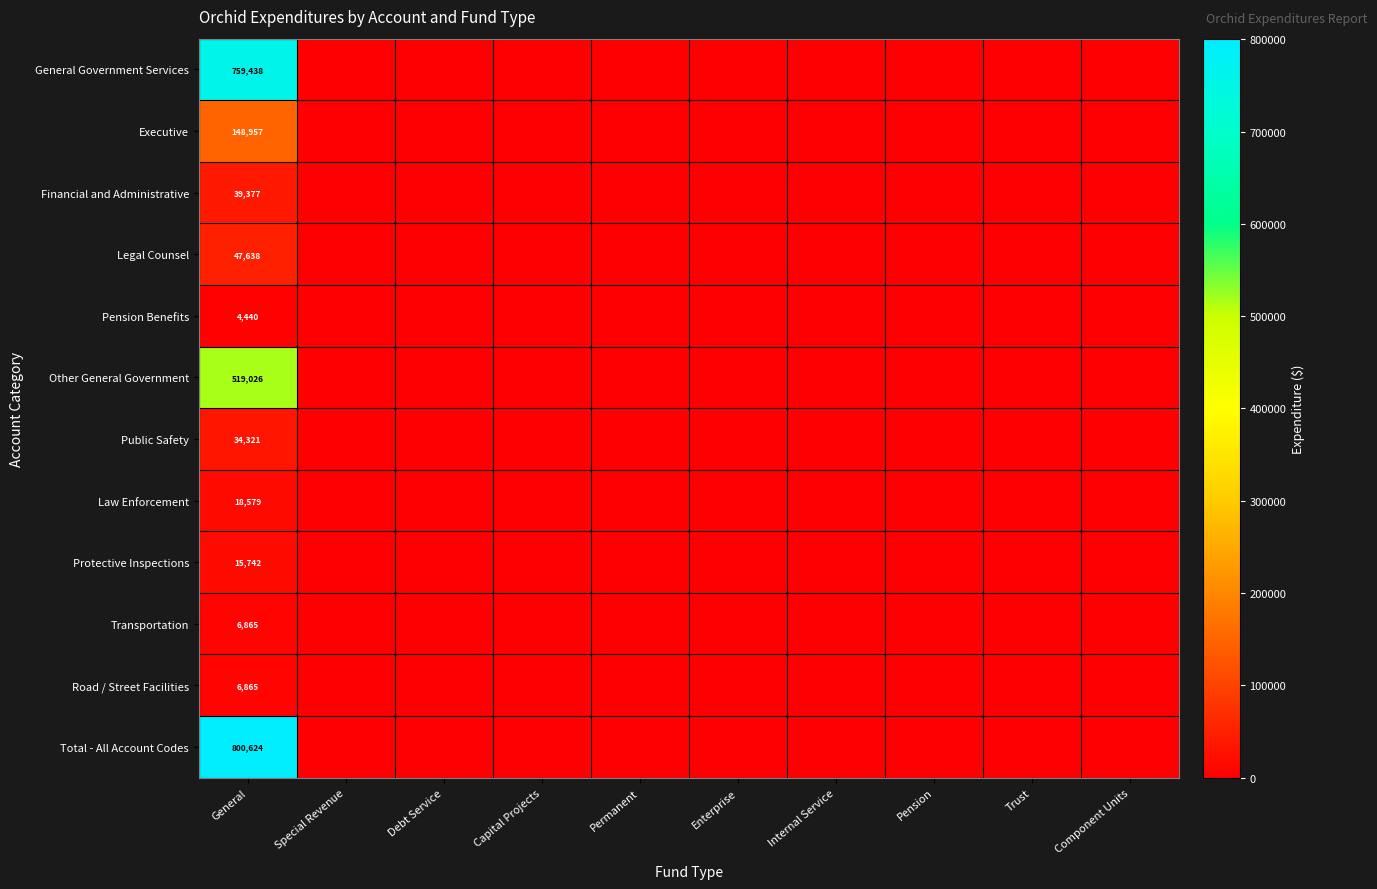

True or false: Executive has a value of 0 at Capital Projects.

True